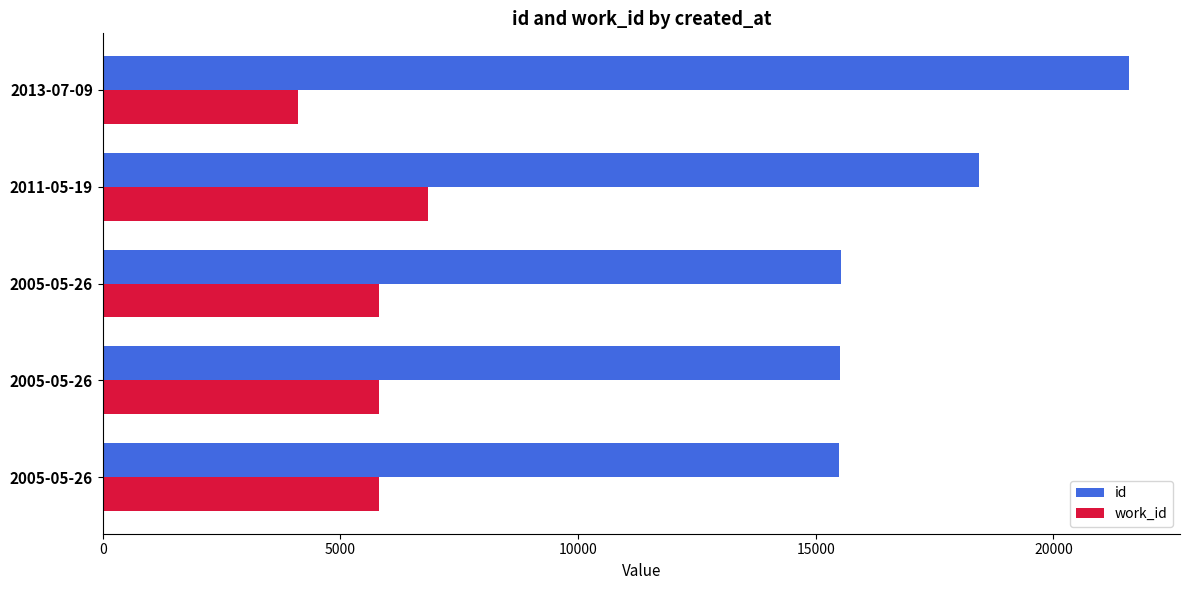

Which series has the largest total across all categories?

id